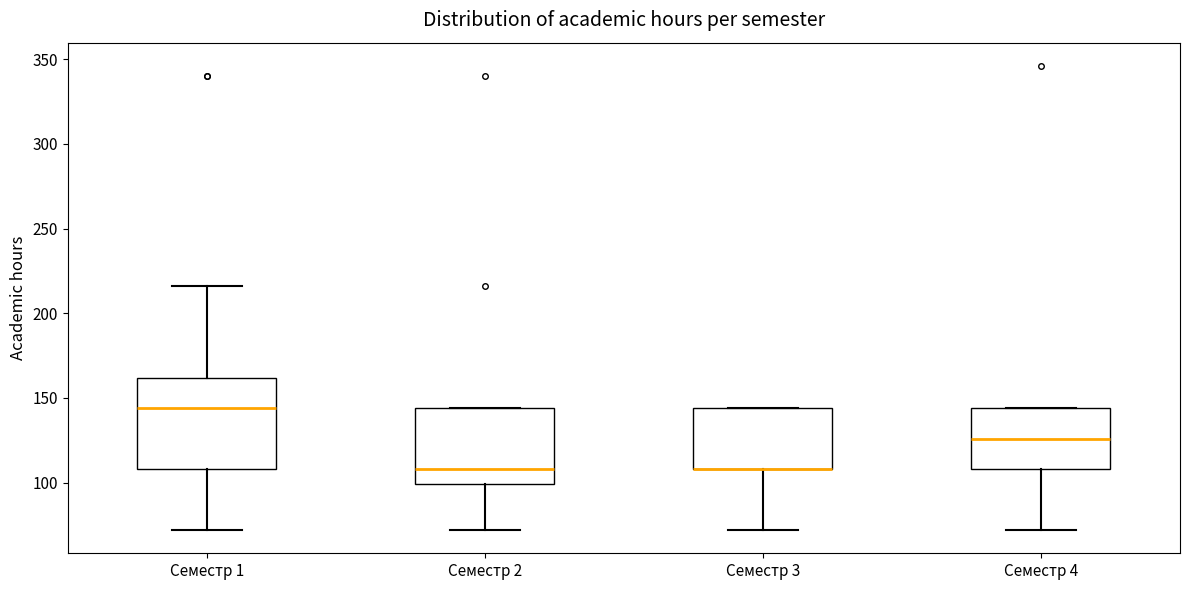

Where is the upper edge of the box for Семестр 2 on the y-axis? The values are not printed on the chart, so give them approximately, as read against the axis.

145